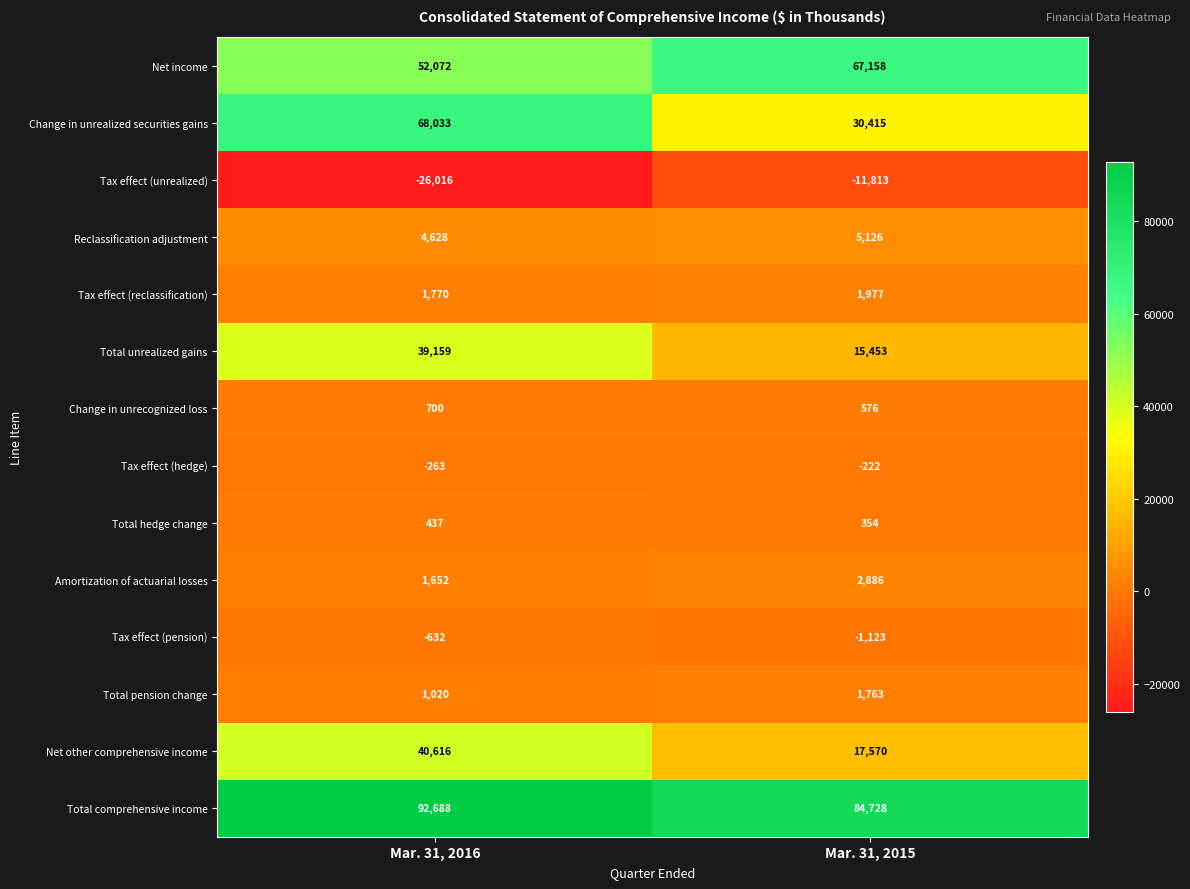

What is the maximum value for Tax effect (pension)?

-632